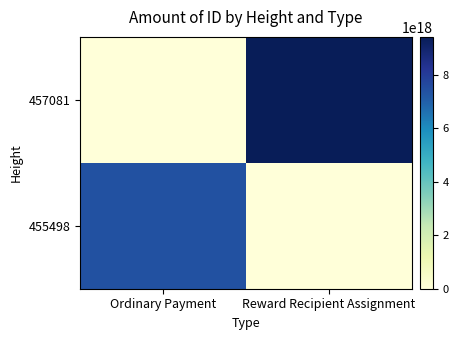

What is the difference between the highest and lowest values at Ordinary Payment?

7393339668183375872